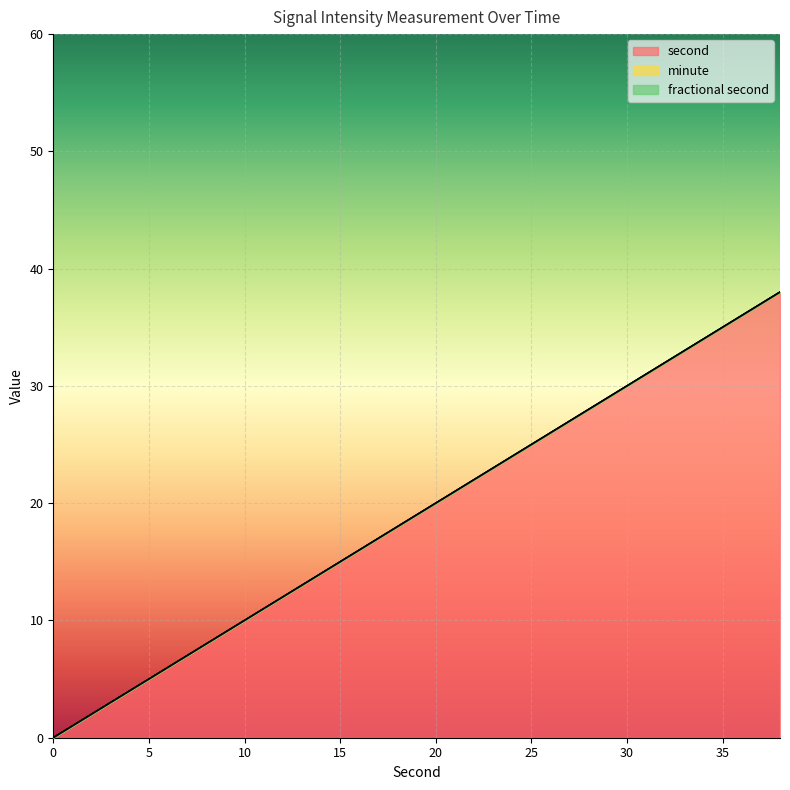

How many lines are shown in the chart?

3